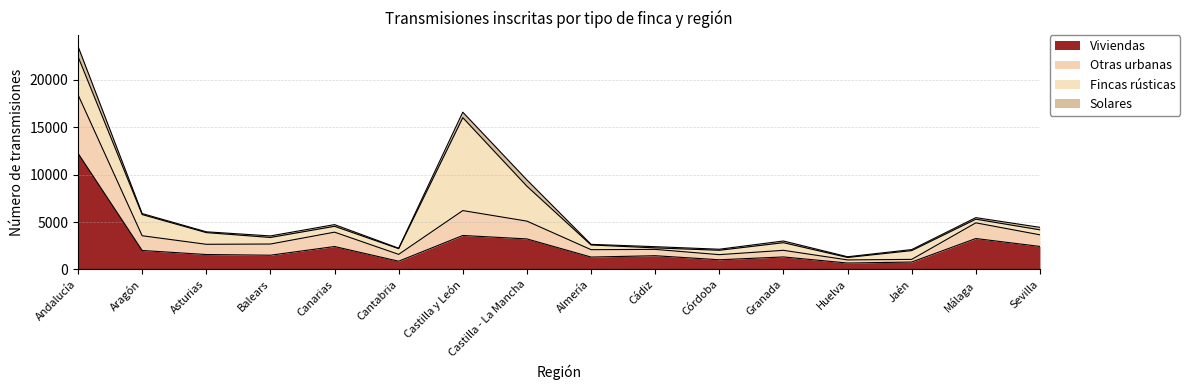

True or false: Viviendas has a value of 2276 at Almería.

False